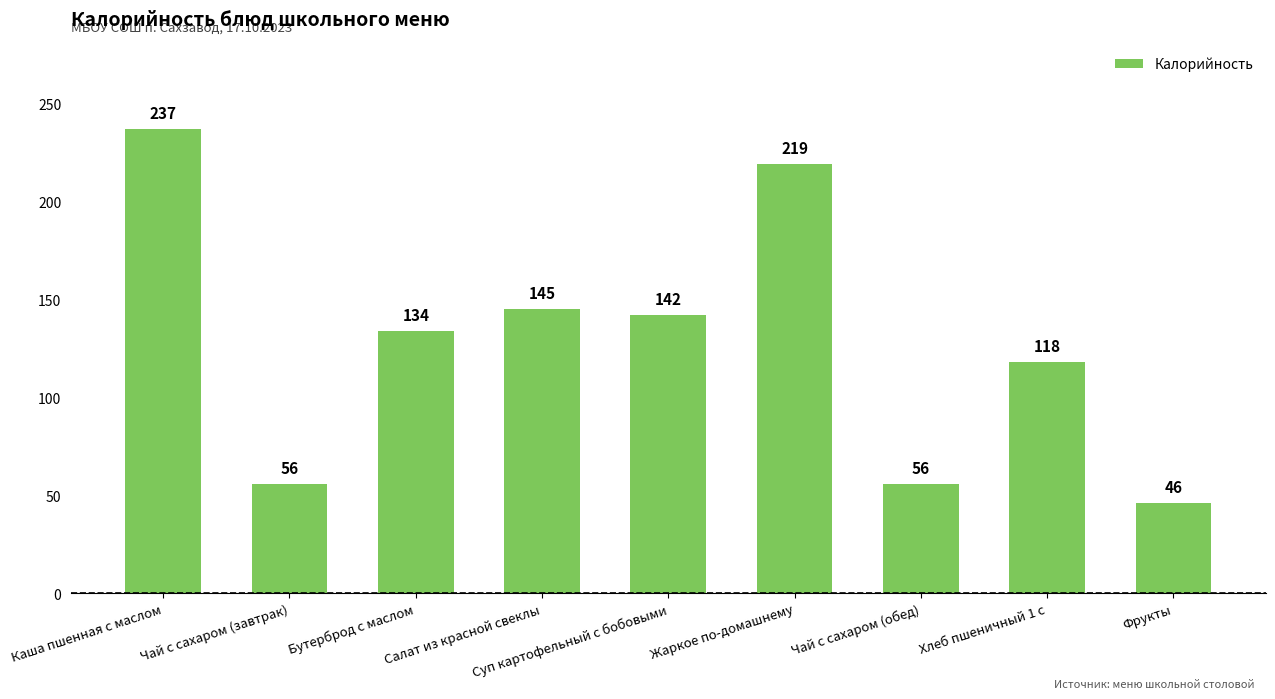

Count the number of categories in the chart.

9